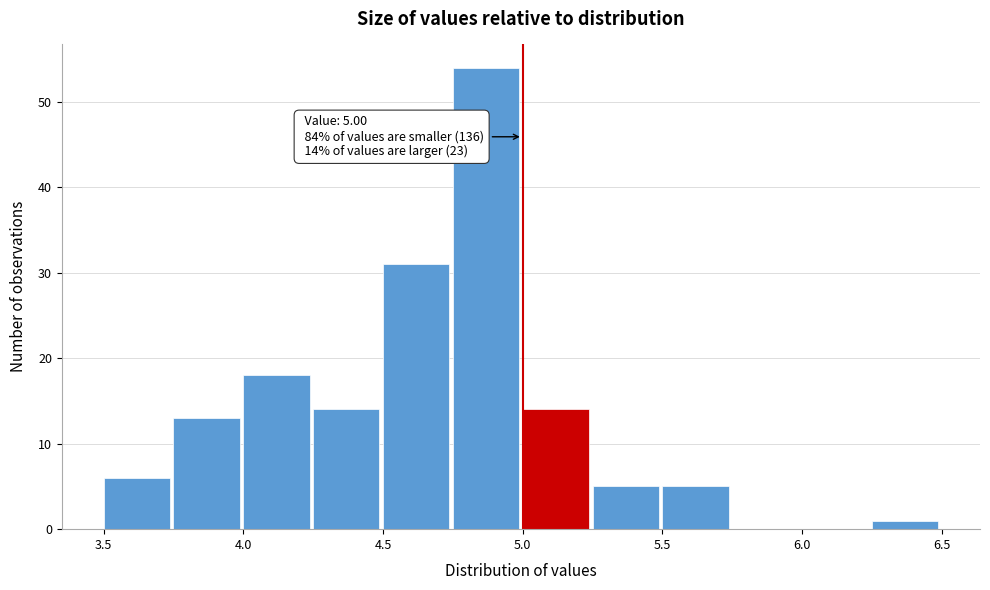

Over which range of the x-axis is the bar tallest?

4.75 to 5.00